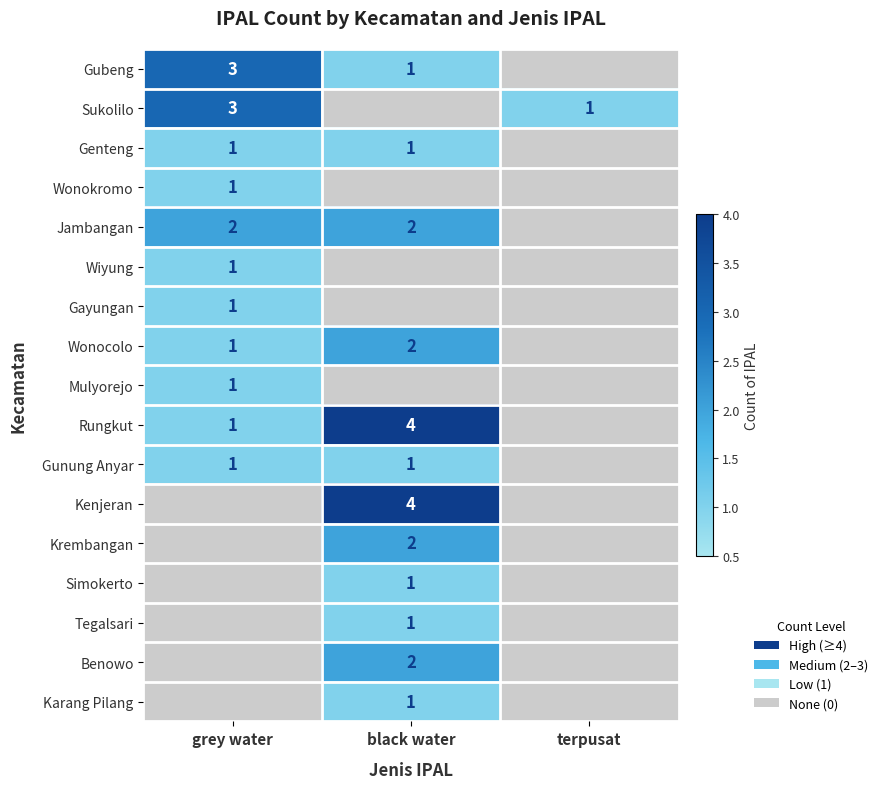

Which category has the highest value across all series?

black water